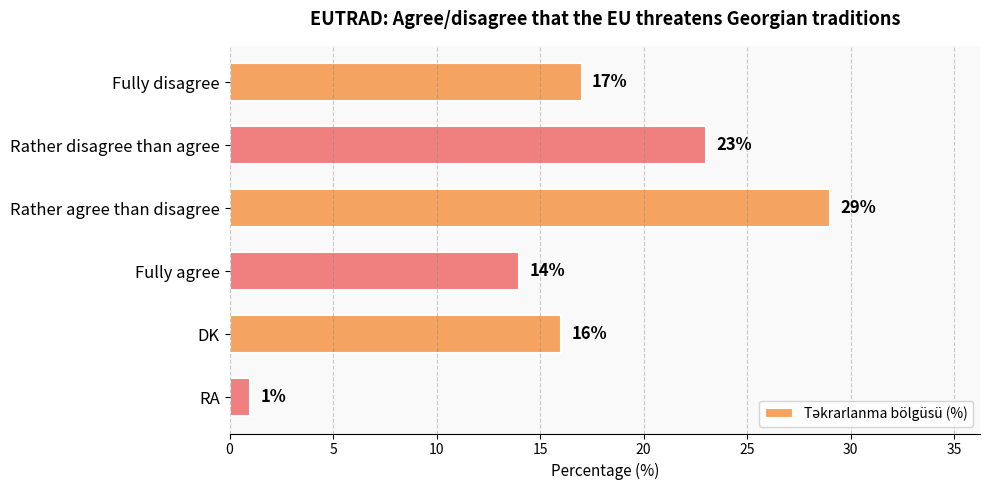

Are the bars horizontal?

Yes